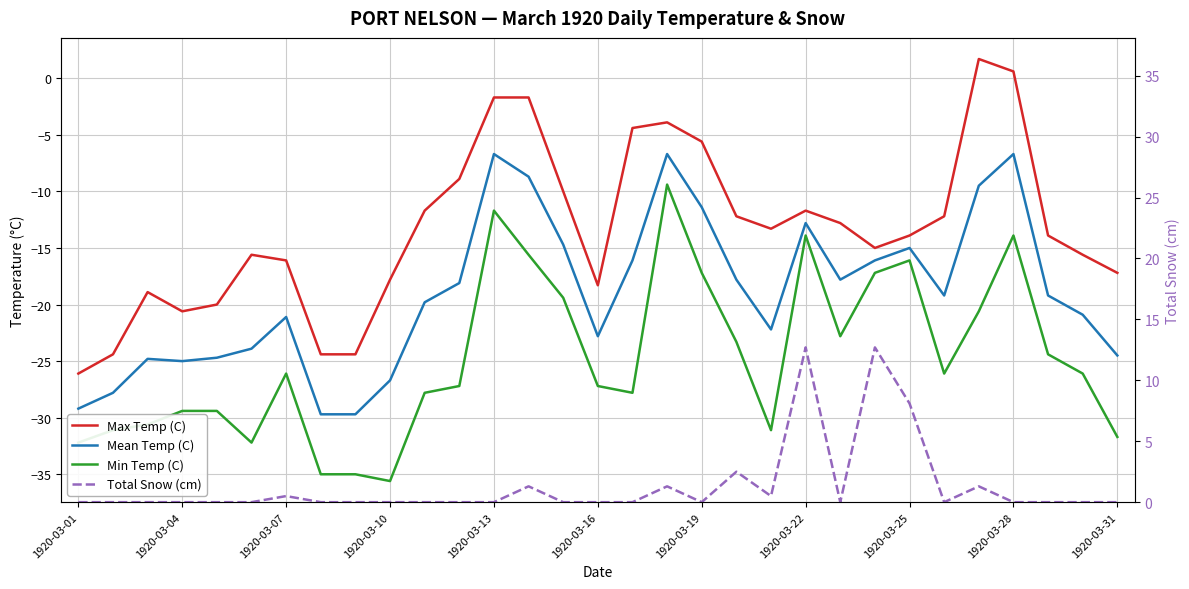

Is the value of Mean Temp (C) at 1920-03-10 greater than the value of Min Temp (C) at 22?

No